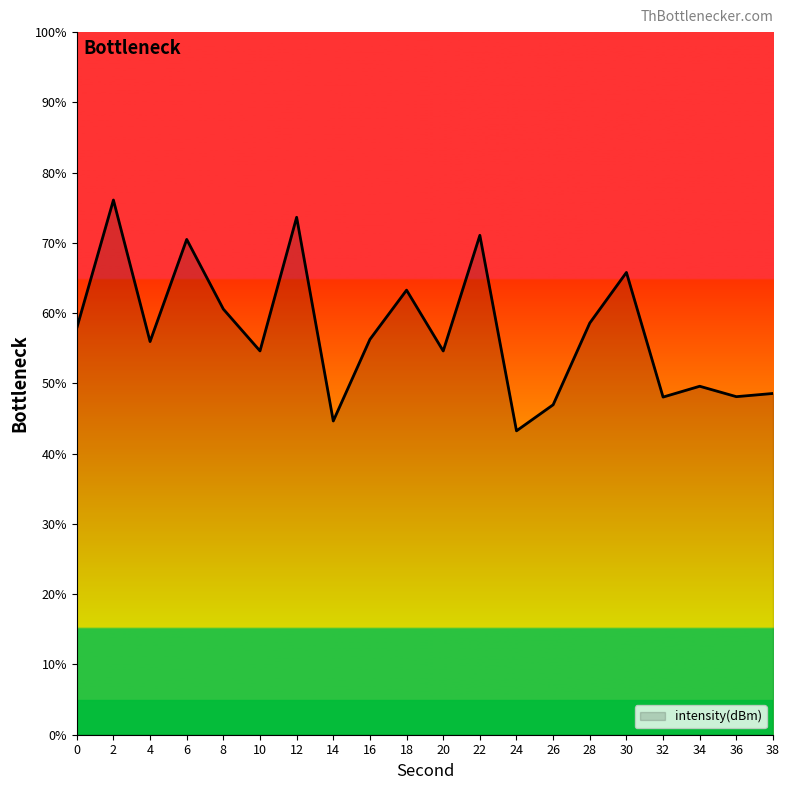

What is the change in value from 20 to 28?

+4.0